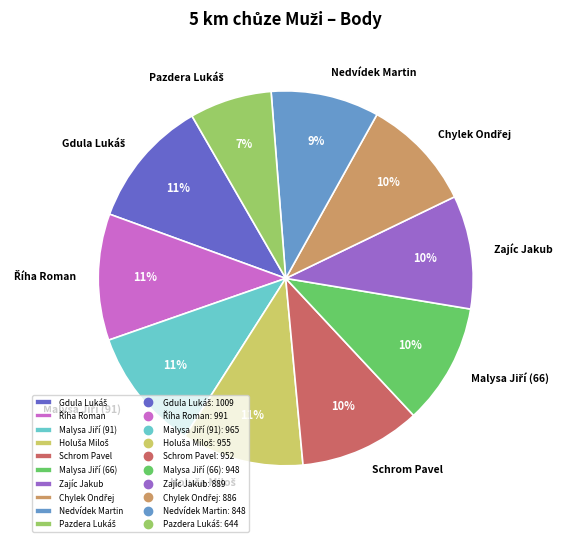

How many slices are in this pie chart?

10